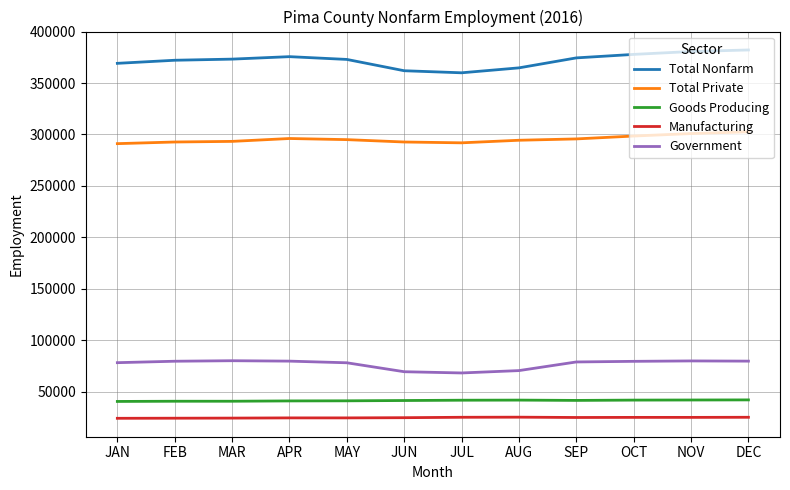

The Total Nonfarm series shows 373300 at MAR. True or false?

True